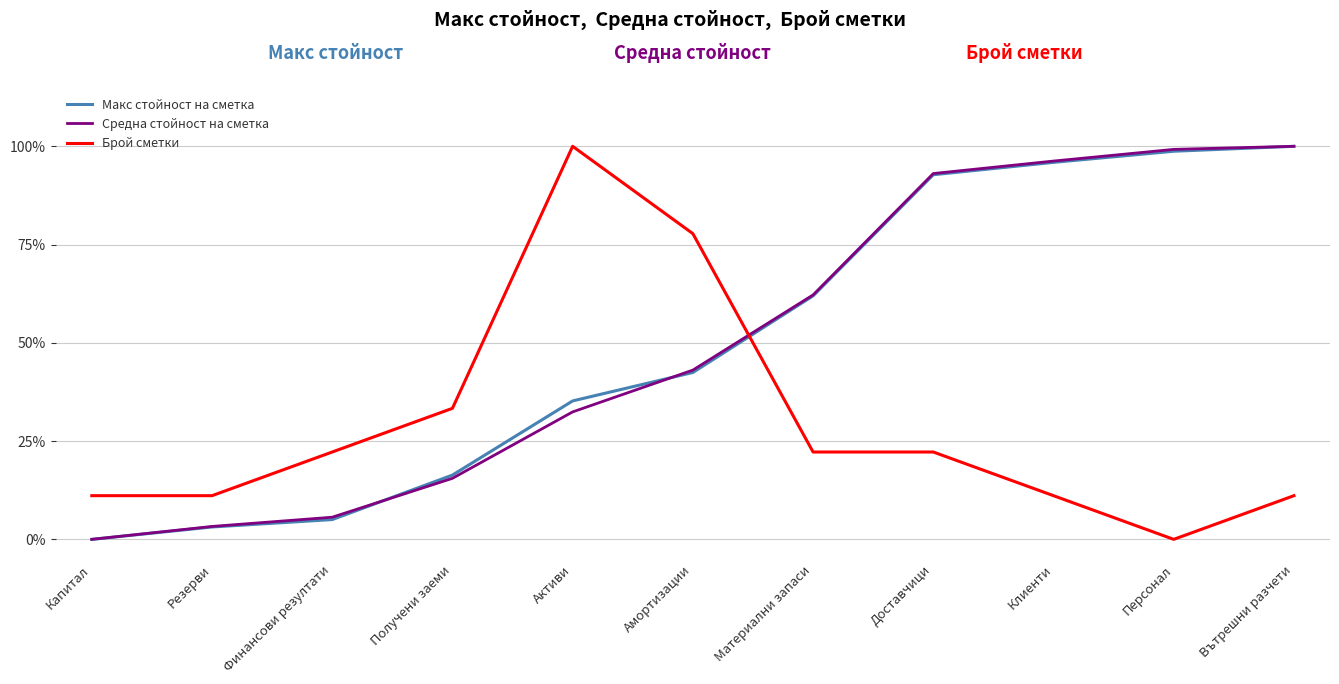

List the labels in order of Макс стойност на сметка value, smallest first.

Капитал, Резерви, Финансови резултати, Получени заеми, Активи, Амортизации, Материални запаси, Доставчици, Клиенти, Персонал, Вътрешни разчети